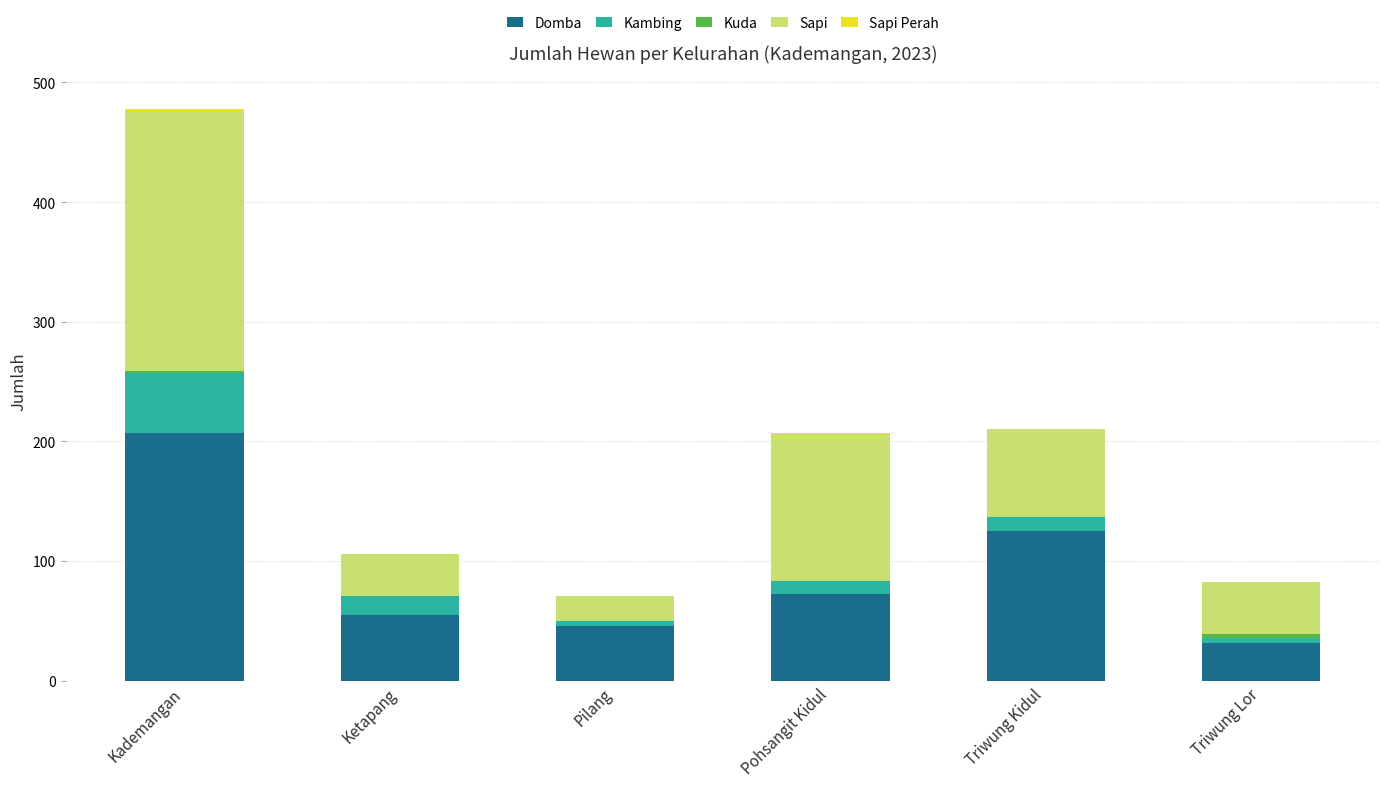

At which category is the sum across all series the highest?

Kademangan